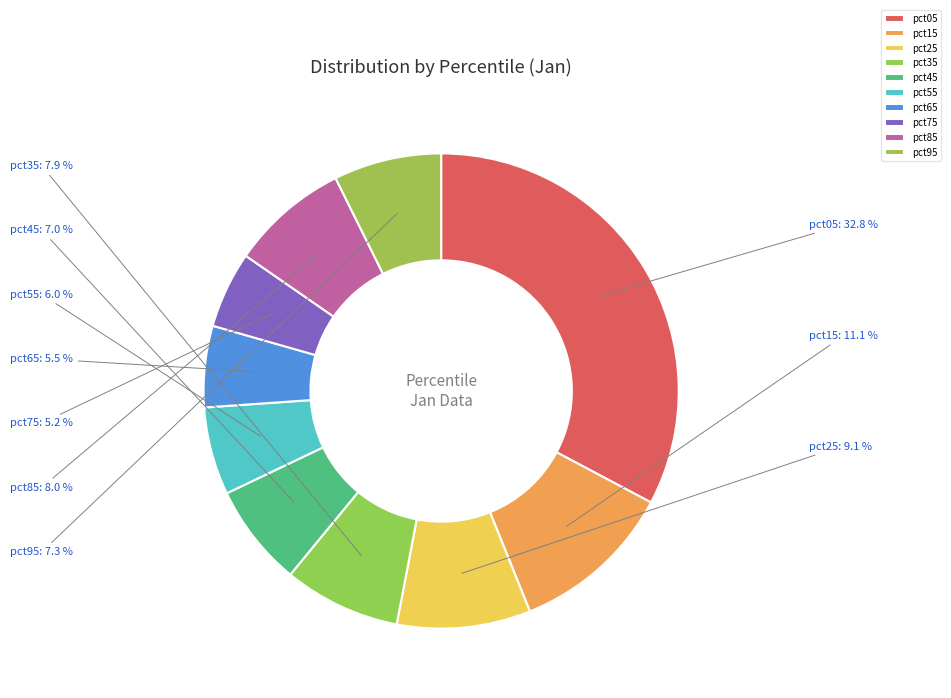

To the nearest percent, what is the difference between the largest and smallest slice percentages?

28%